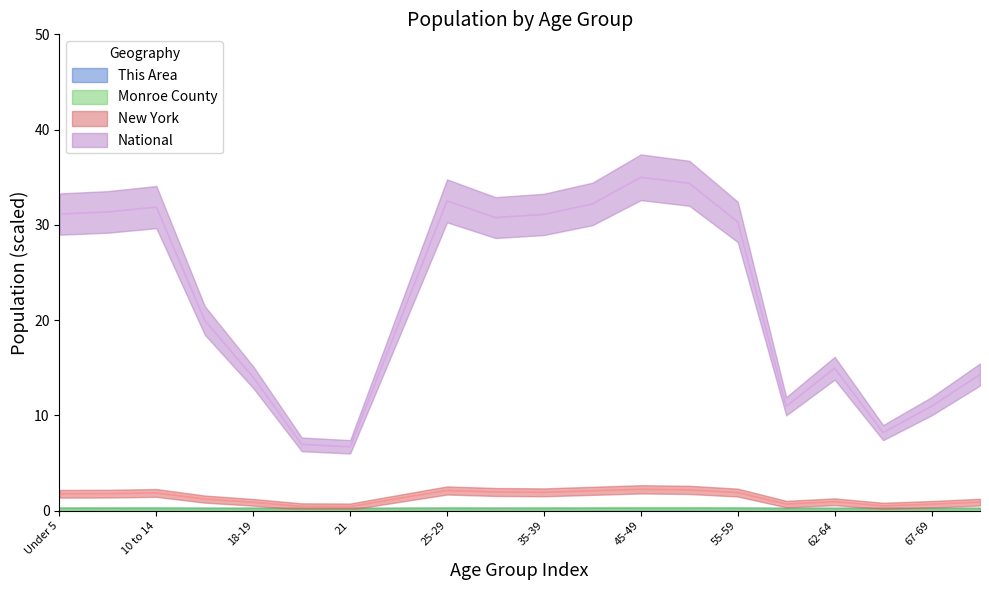

True or false: New York and This Area cross at least once.

False